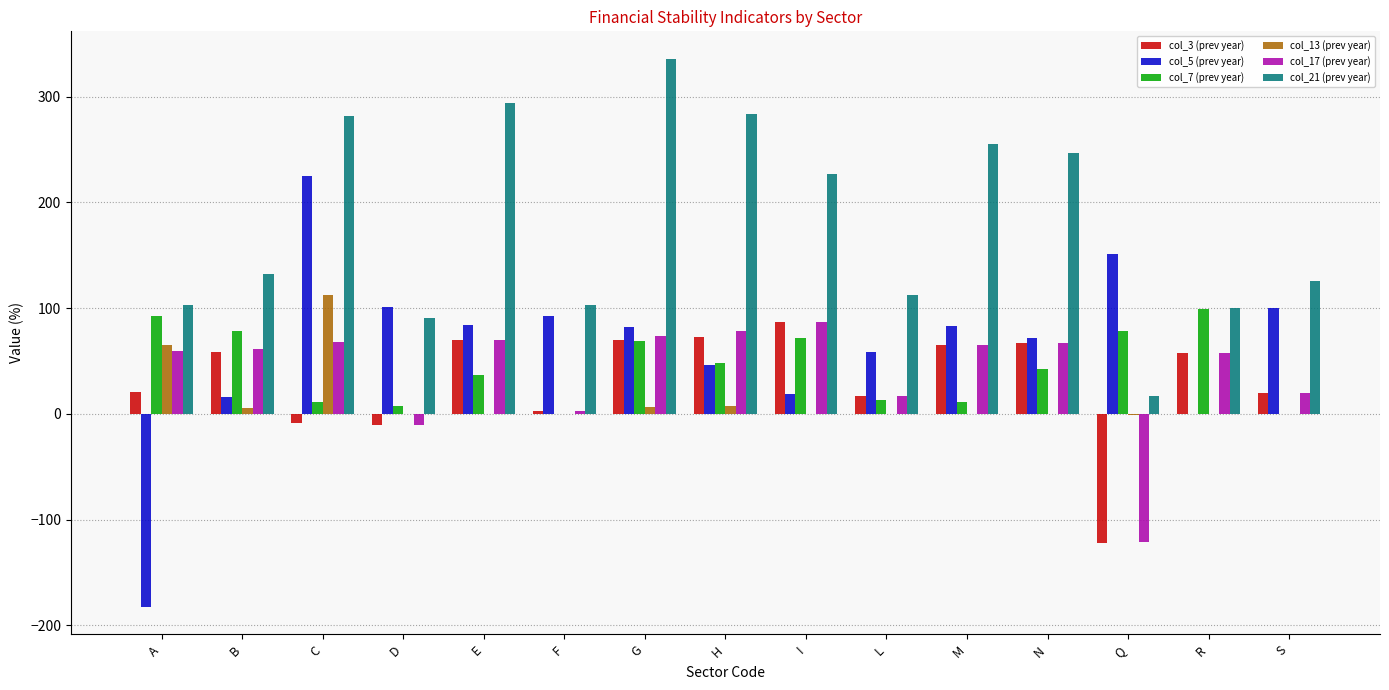

What is the maximum value for col_7 (prev year)?

98.9